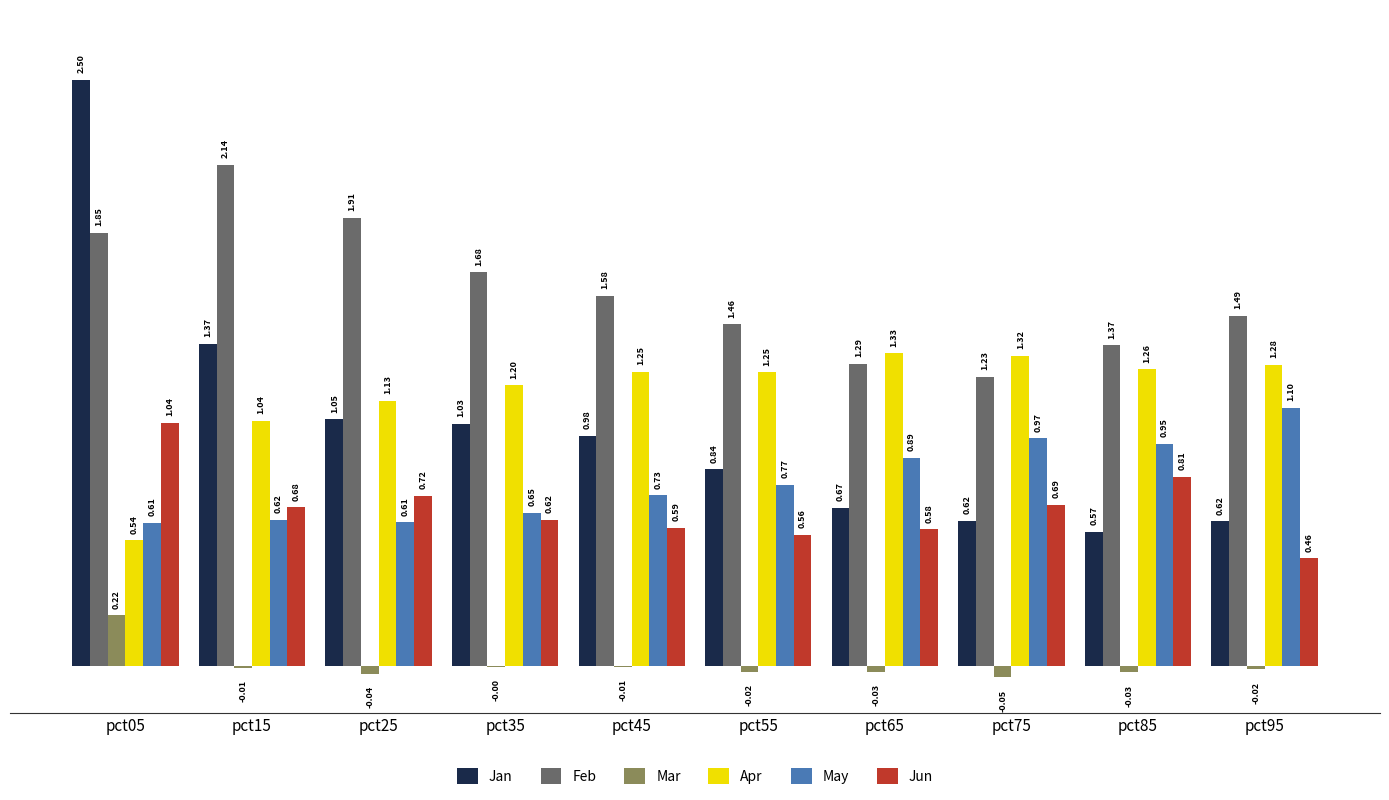

How many values in the Apr series exceed 1?

9